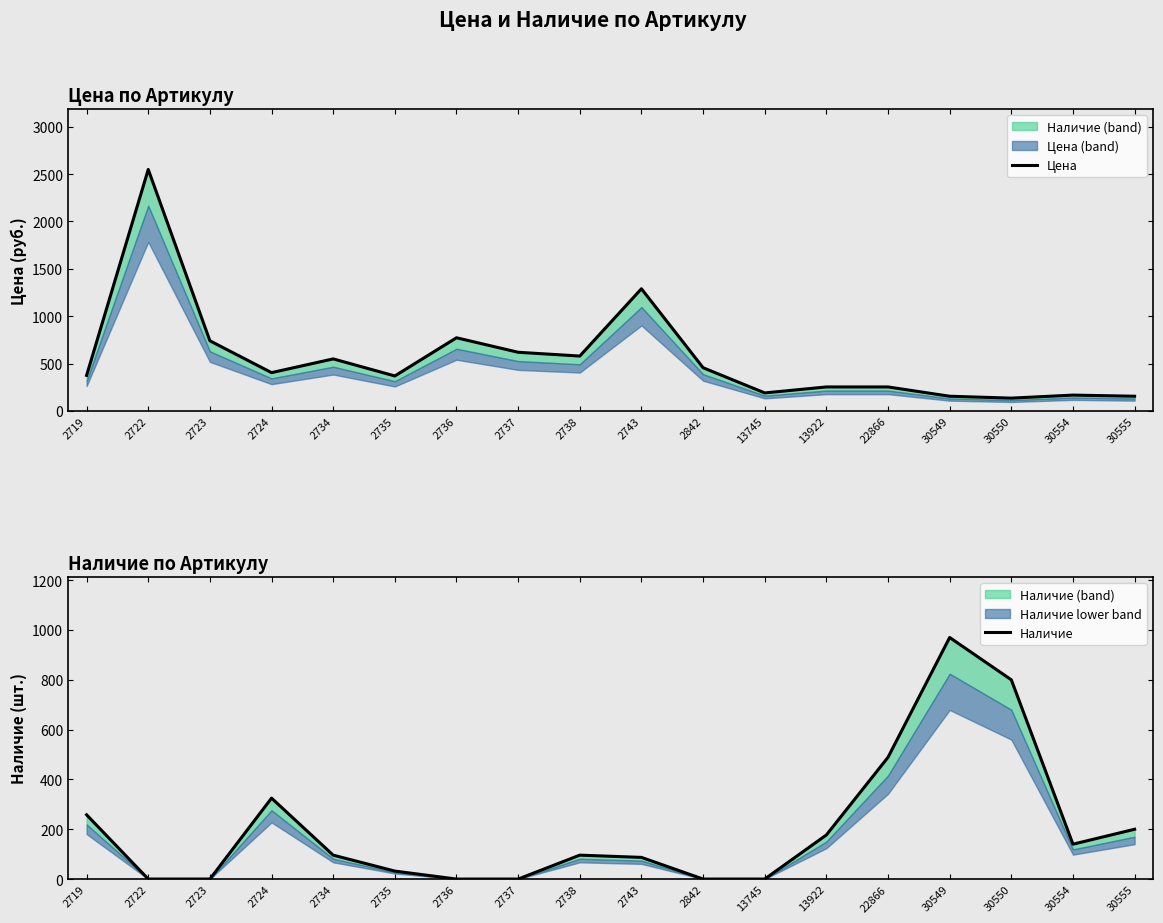

True or false: Наличие has a value of 19 at 2735.

False